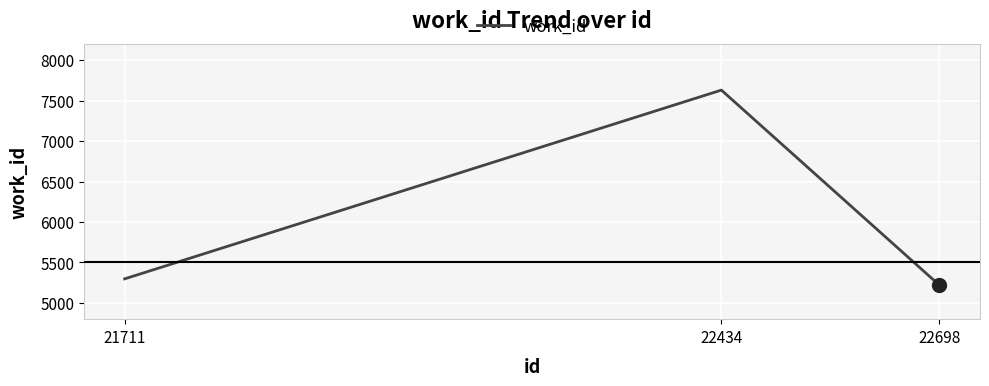

What is the change in value from 21711 to 22434?

+2331